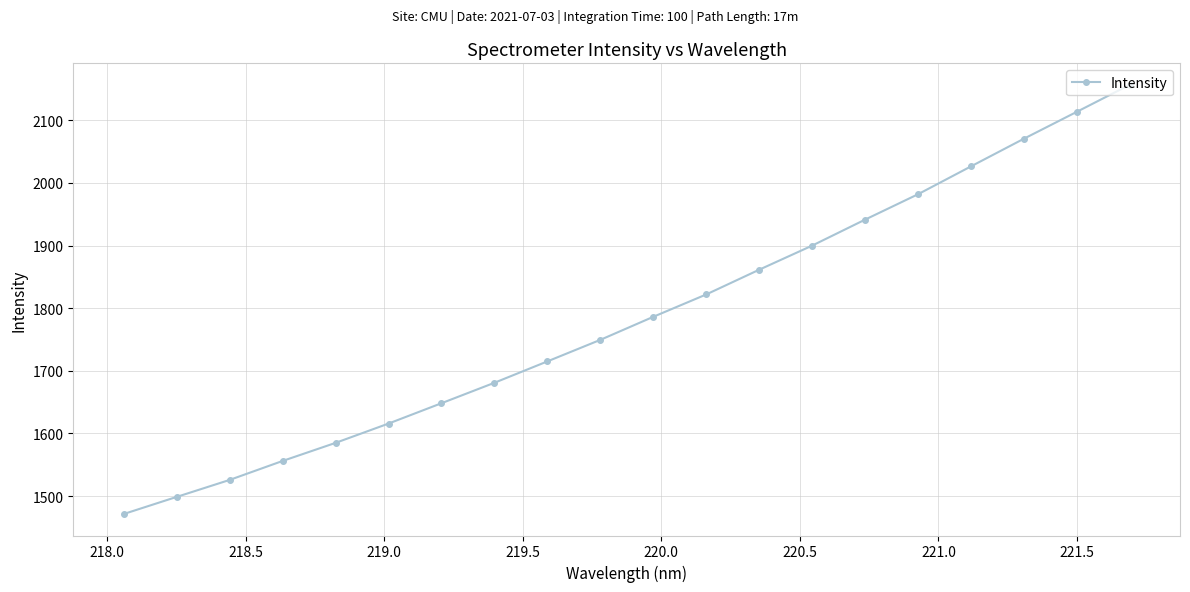

True or false: there are more than 2 points higher than both neighbors.

False